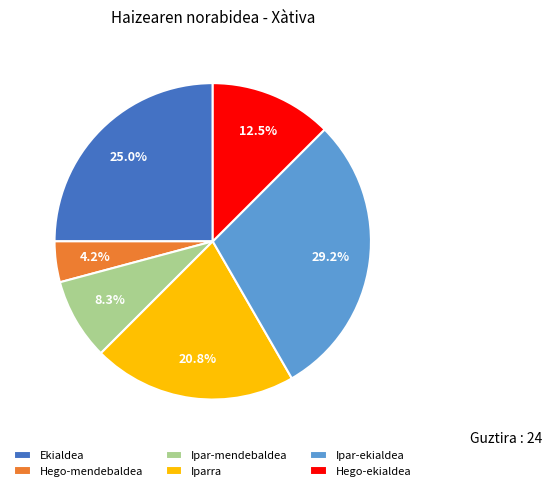

To the nearest percent, what percentage of the pie is Ipar-mendebaldea?

8%